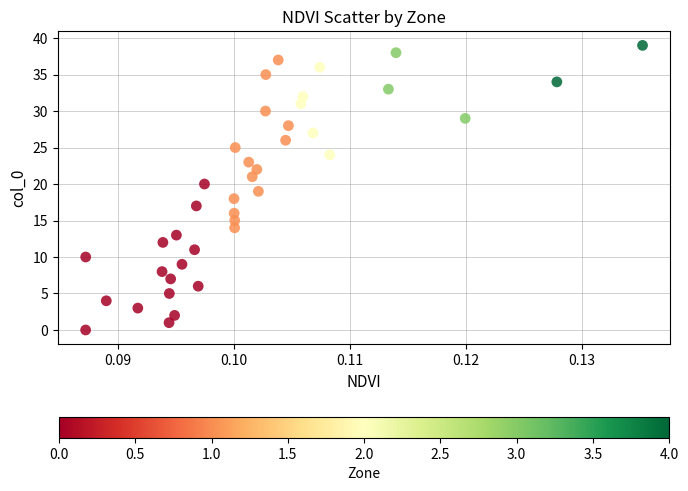

Count the number of points in this scatter plot.

40